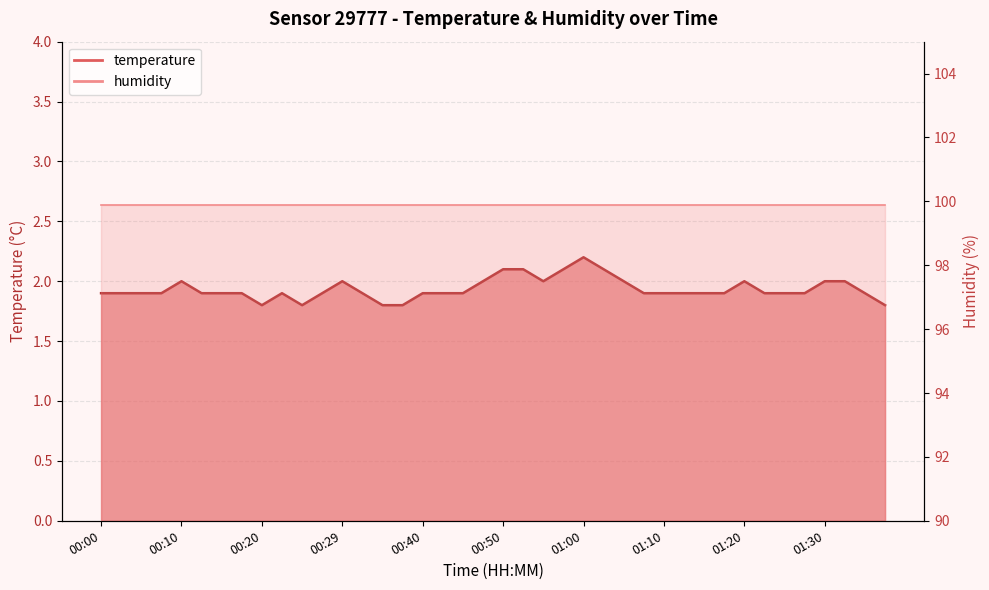

Reading left to right, transcribe all the data shown in this chart.

1.9	1.9	1.9	1.9	2.0	1.9	1.9	1.9	1.8	1.9	1.8	1.9	2.0	1.9	1.8	1.8	1.9	1.9	1.9	2.0	2.1	2.1	2.0	2.1	2.2	2.1	2.0	1.9	1.9	1.9	1.9	1.9	2.0	1.9	1.9	1.9	2.0	2.0	1.9	1.8